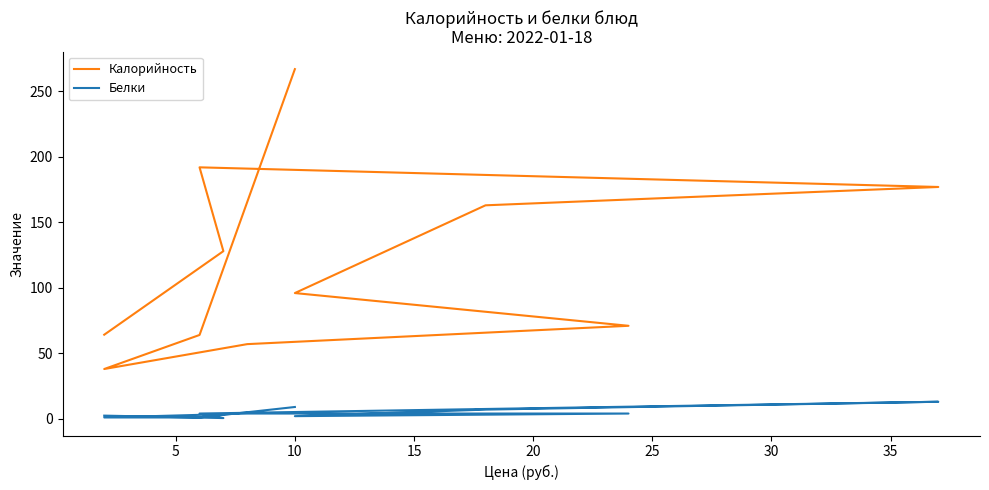

Which series has the largest total across all categories?

Калорийность